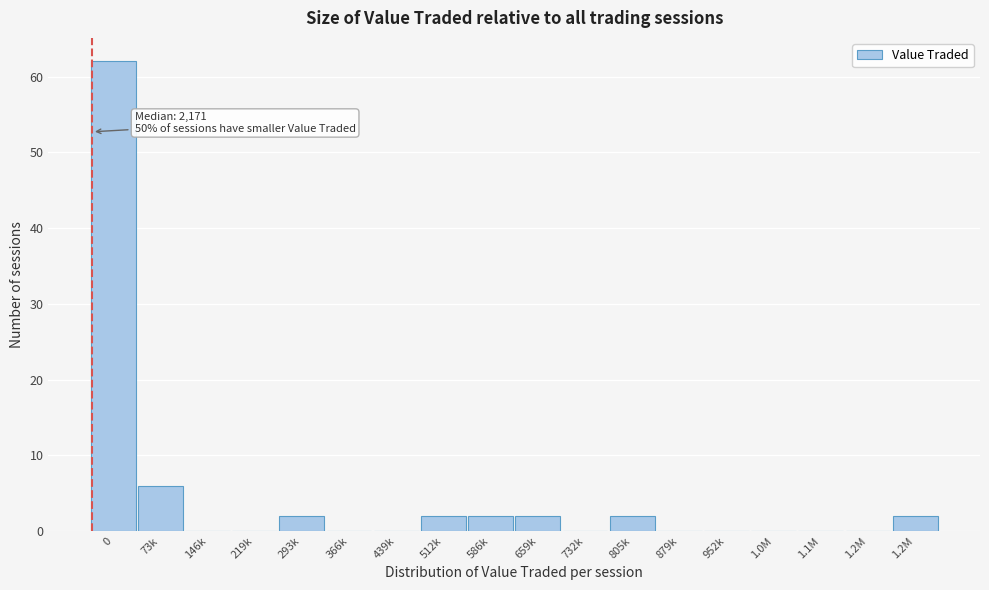

How many series are shown in this chart?

1